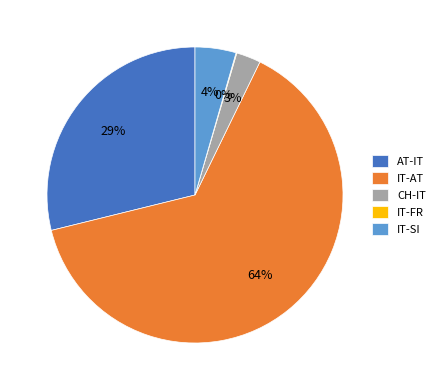

To the nearest percent, what is the difference between the largest and smallest slice percentages?

64%